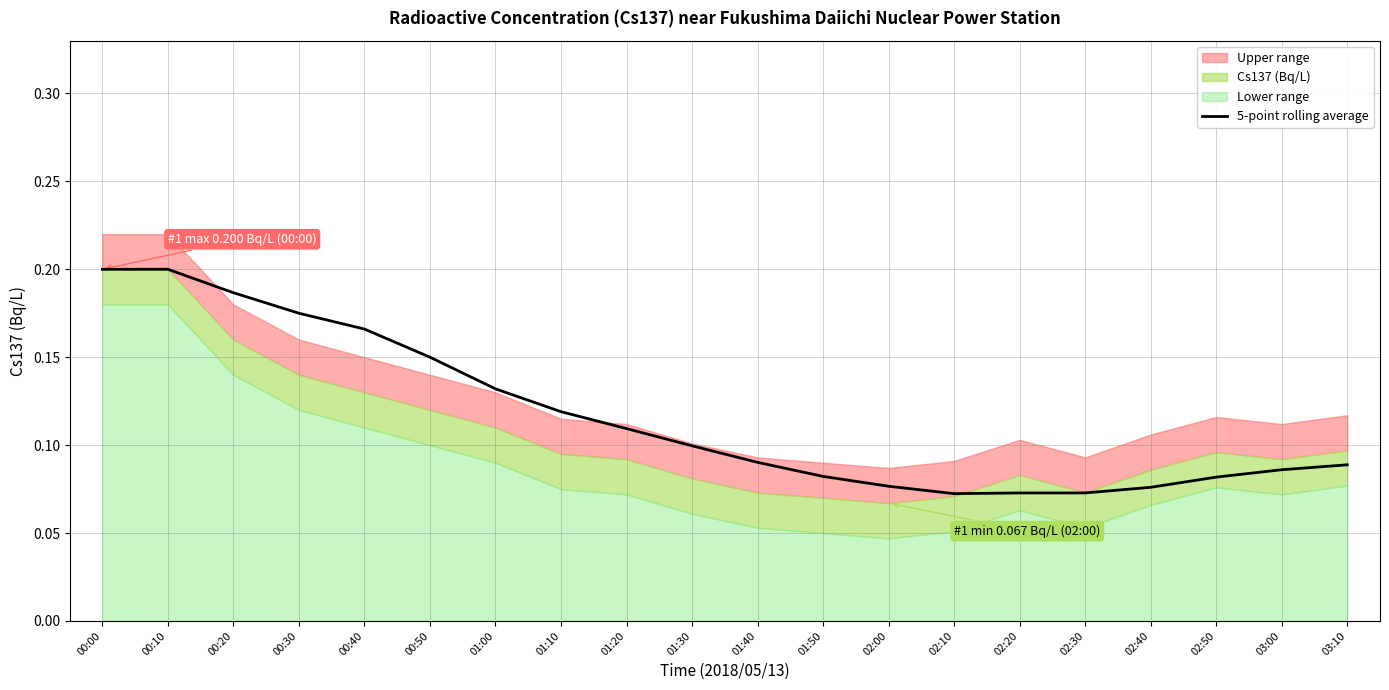

Rank the categories by value from lowest to highest.

02:10, 02:20, 02:30, 02:40, 02:00, 02:50, 01:50, 03:00, 03:10, 01:40, 01:30, 01:20, 01:10, 01:00, 00:50, 00:40, 00:30, 00:20, 00:00, 00:10